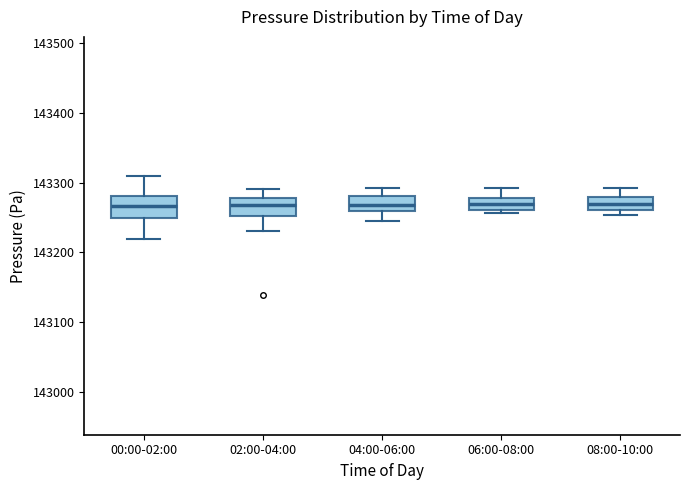

Reading left to right, transcribe this box plot: for each box, give where its median line is, the range the box spans, and where its two whiskers end, as read against the y-axis. The values are not printed on the chart, so give them approximately, as read against the axis.

00:00-02:00: median 143270, box 143250 to 143280, whiskers 143220 to 143310
02:00-04:00: median 143270, box 143250 to 143280, whiskers 143230 to 143290
04:00-06:00: median 143270, box 143260 to 143280, whiskers 143250 to 143290
06:00-08:00: median 143270, box 143260 to 143280, whiskers 143260 (just below the box's lower edge) to 143290
08:00-10:00: median 143270, box 143260 to 143280, whiskers 143250 to 143290